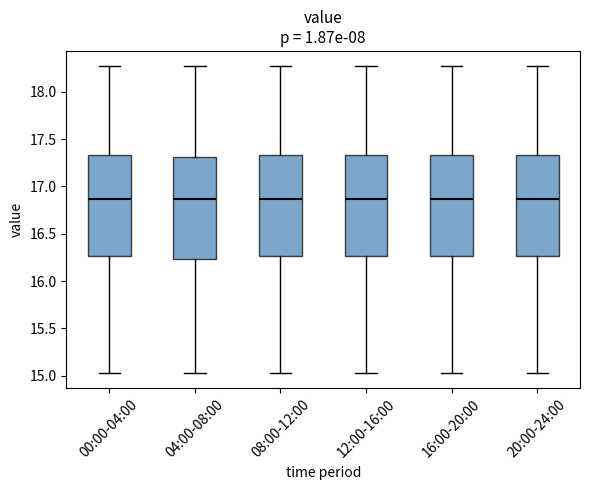

Reading left to right, transcribe this box plot: for each box, give where its median line is, the range the box spans, and where its two whiskers end, as read against the y-axis. The values are not printed on the chart, so give them approximately, as read against the axis.

00:00-04:00: median 16.85, box 16.25 to 17.35, whiskers 15.05 to 18.25
04:00-08:00: median 16.85, box 16.25 to 17.30, whiskers 15.05 to 18.25
08:00-12:00: median 16.85, box 16.25 to 17.35, whiskers 15.05 to 18.25
12:00-16:00: median 16.85, box 16.25 to 17.35, whiskers 15.05 to 18.25
16:00-20:00: median 16.85, box 16.25 to 17.35, whiskers 15.05 to 18.25
20:00-24:00: median 16.85, box 16.25 to 17.35, whiskers 15.05 to 18.25